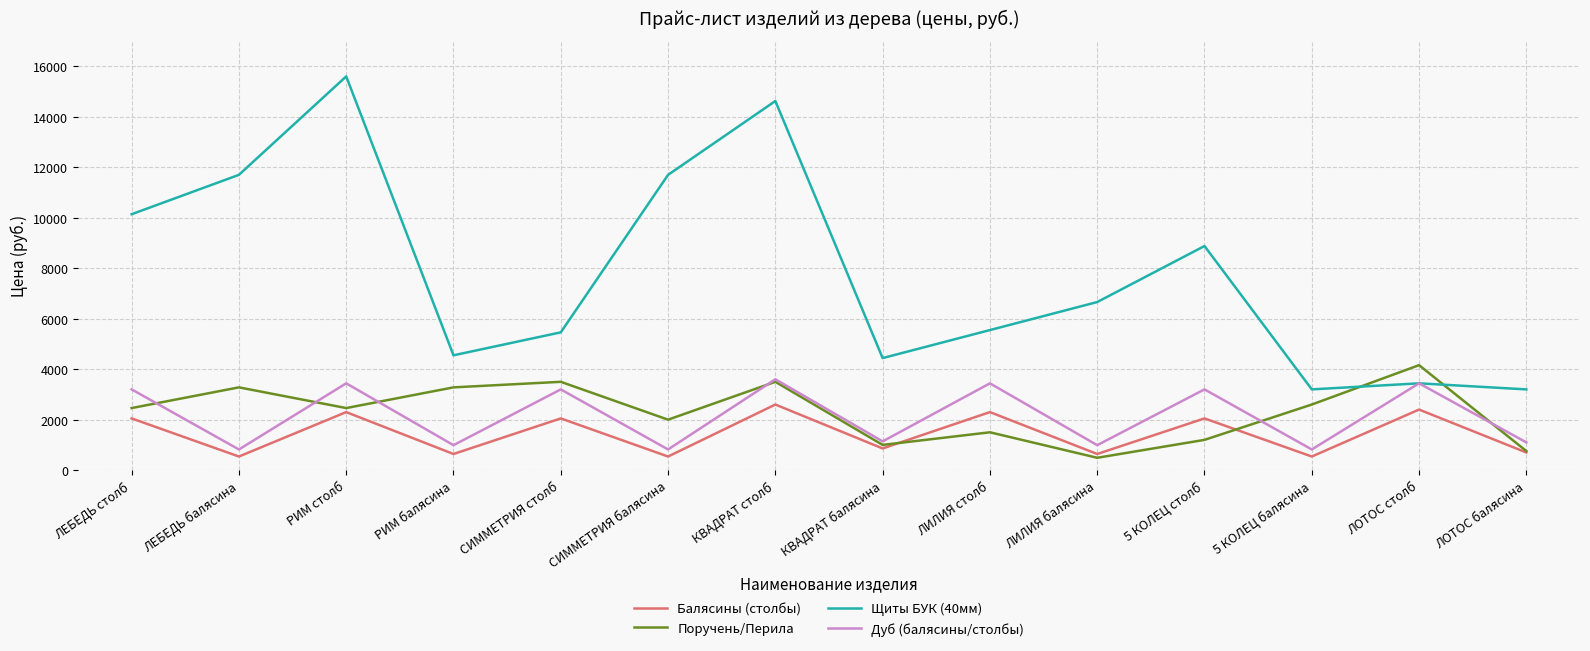

The Балясины (столбы) series shows 3305 at ЛЕБЕДЬ столб. True or false?

False